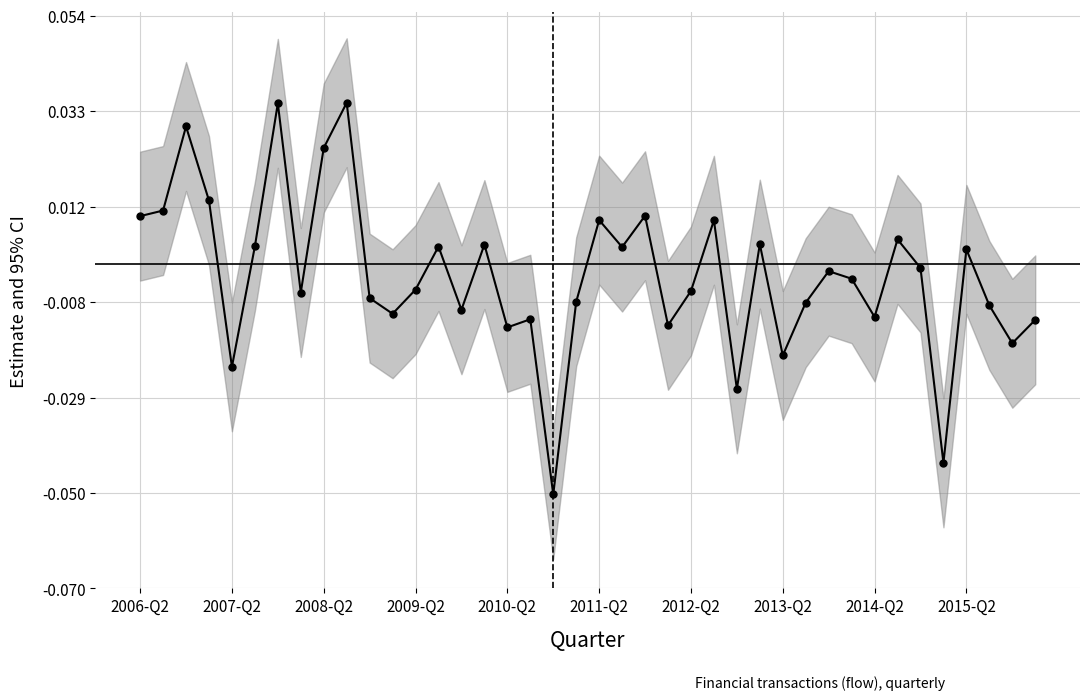

How many interior local peaks (higher than both neighbors) does the data have?

13